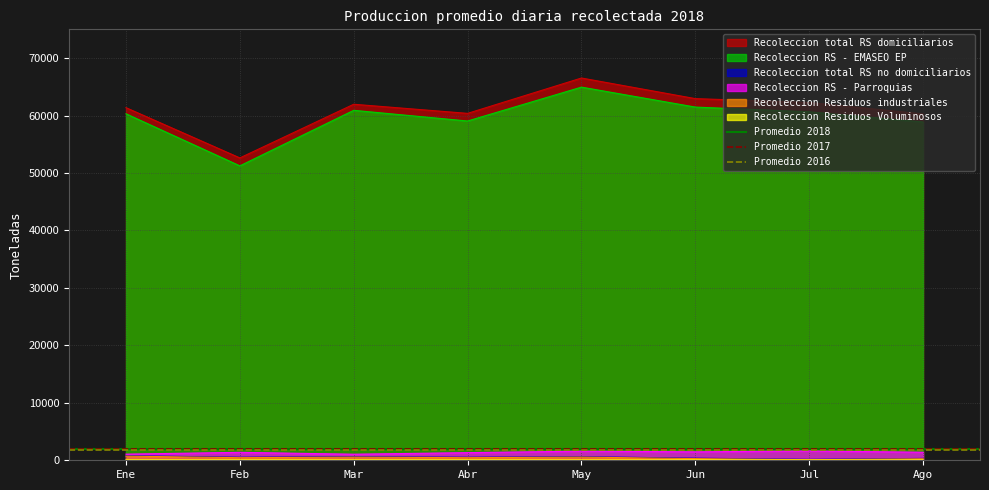

The value of Recoleccion RS - EMASEO EP at Ago is 39756.4. True or false?

False